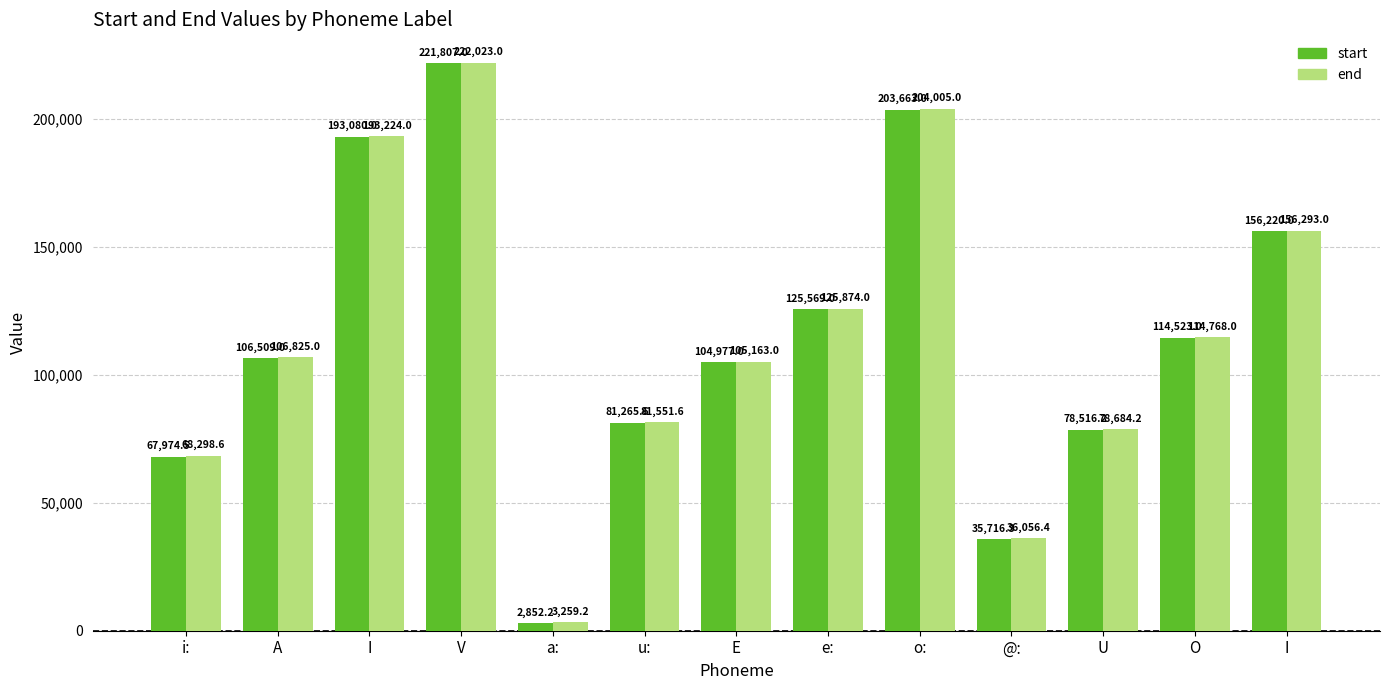

How many distinct data groups are displayed?

2